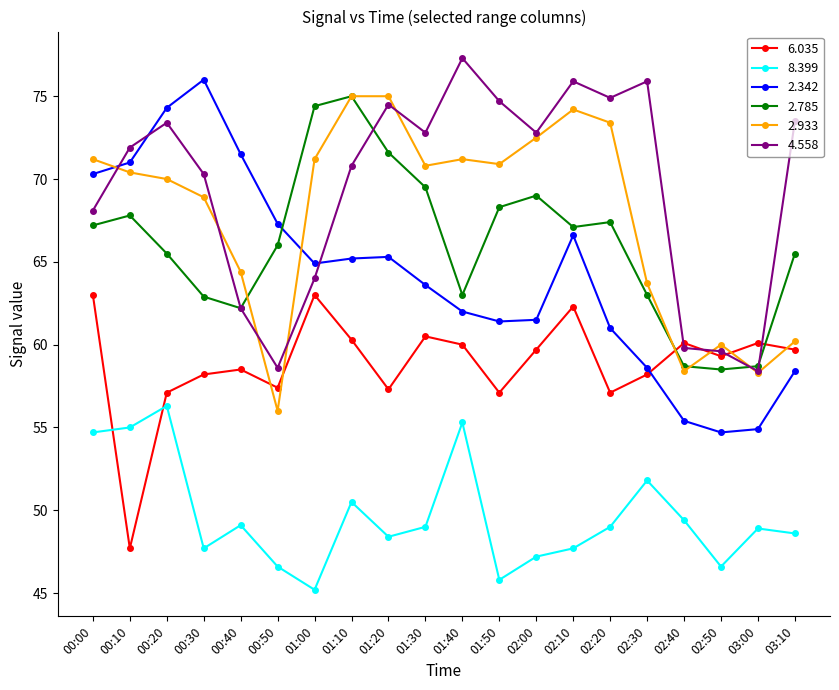

True or false: 8.399 and 4.558 intersect in this chart.

False